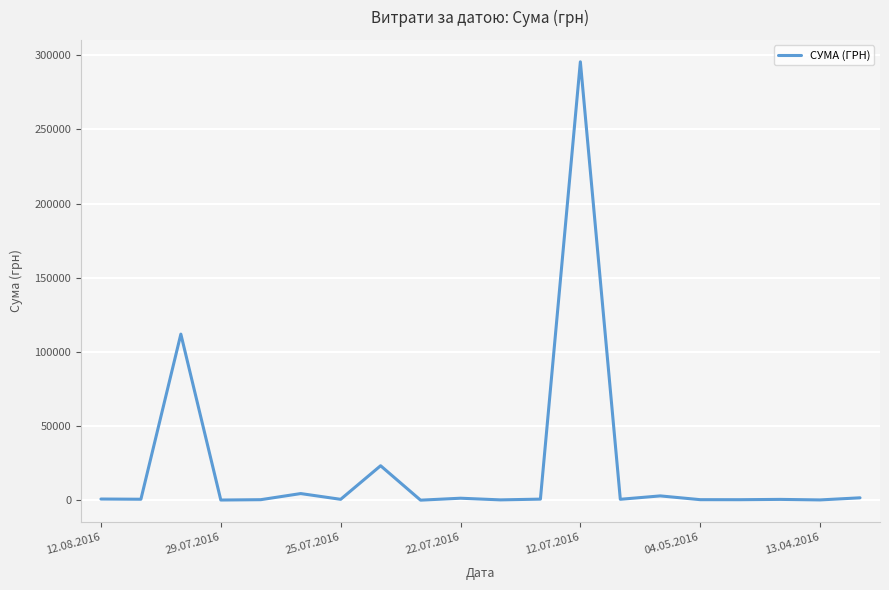

What is the difference between the maximum and minimum values?

295627.4